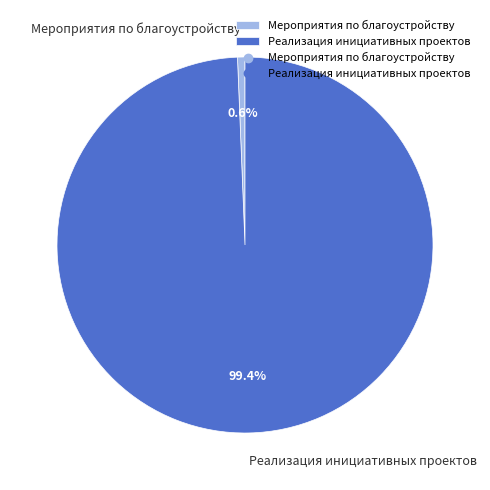

What is the ratio of the value at Реализация инициативных проектов to the value at Мероприятия по благоустройству?

155.3